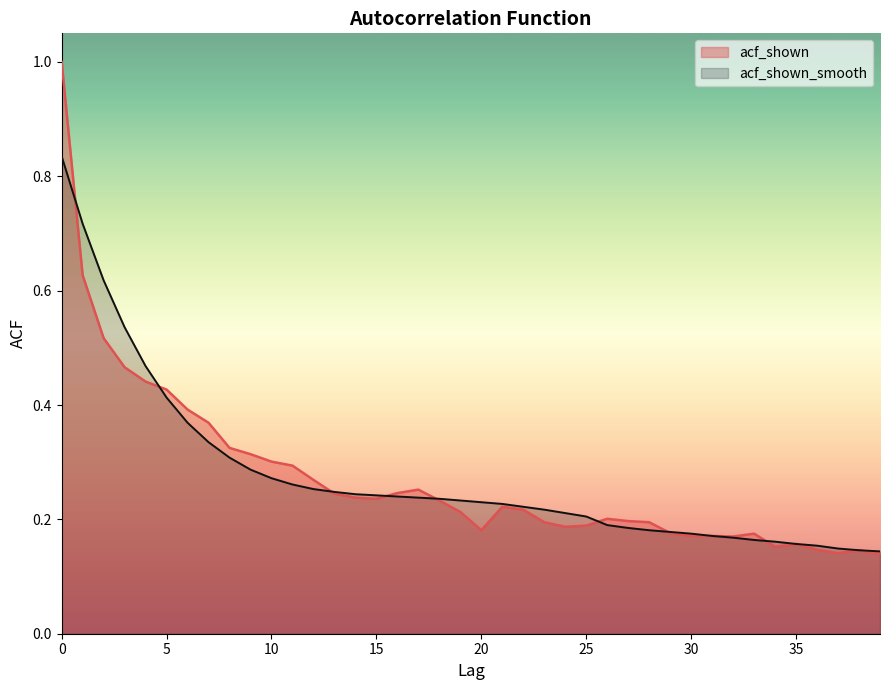

At which label does acf_shown_smooth reach its minimum?

39